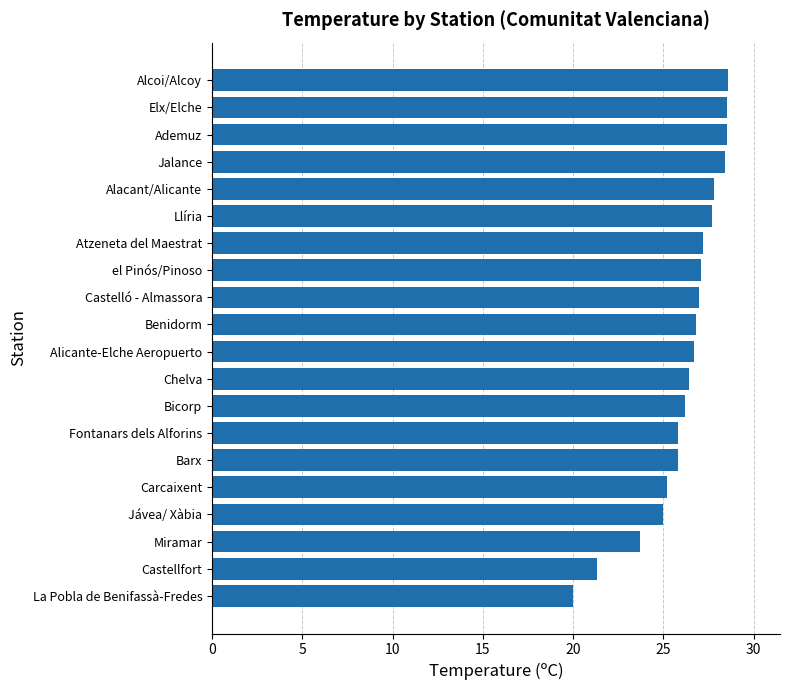

How many data points are less than 26?

7